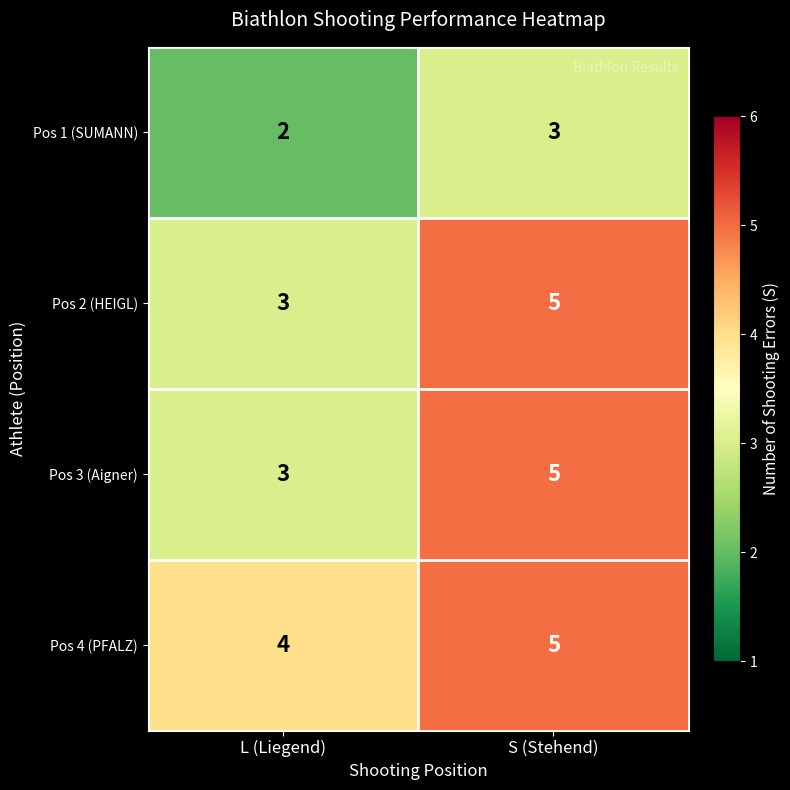

What is the approximate value of Pos 4 (PFALZ) at L (Liegend)?

4